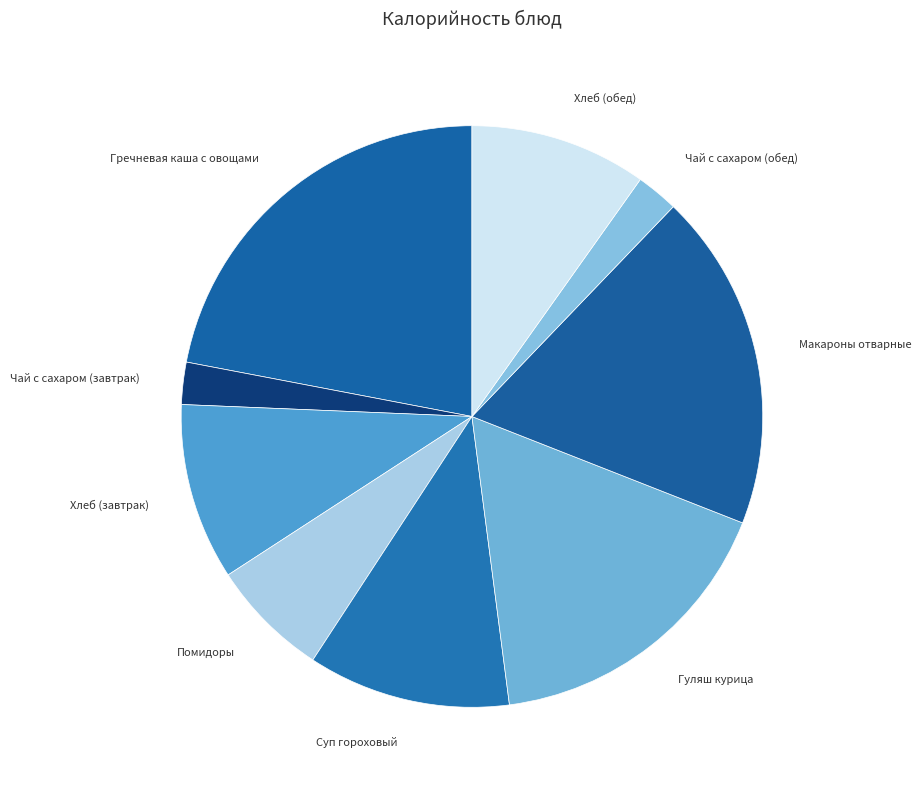

Count the number of slices in the pie.

9